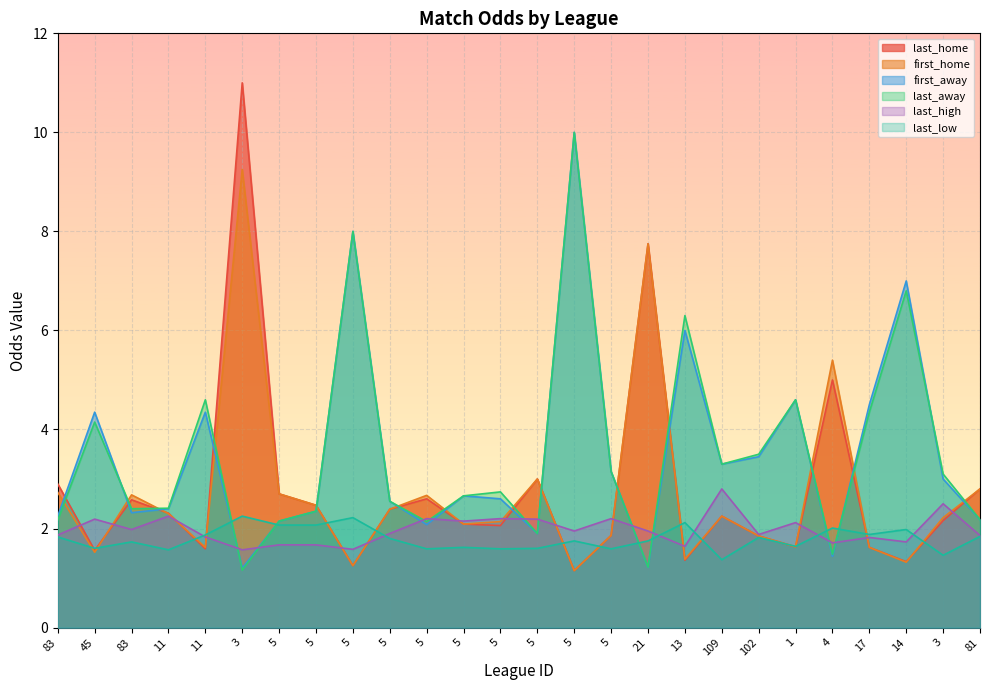

How many times do last_high and last_home cross each other?

14